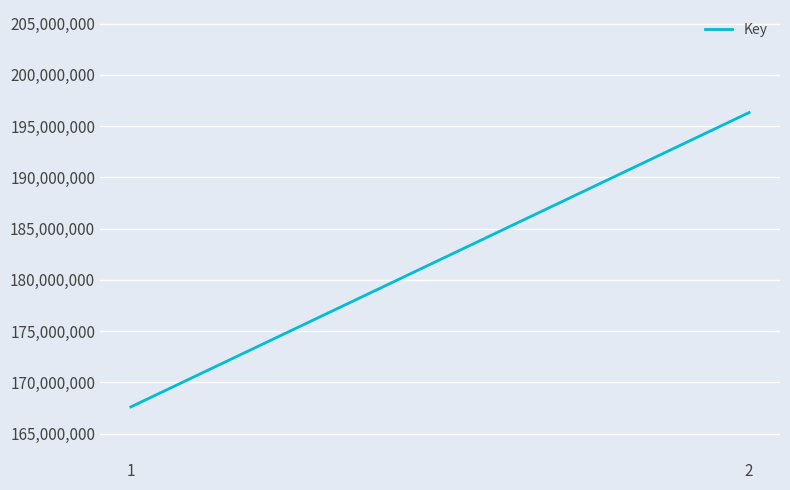

List the labels in order of value, largest first.

2, 1